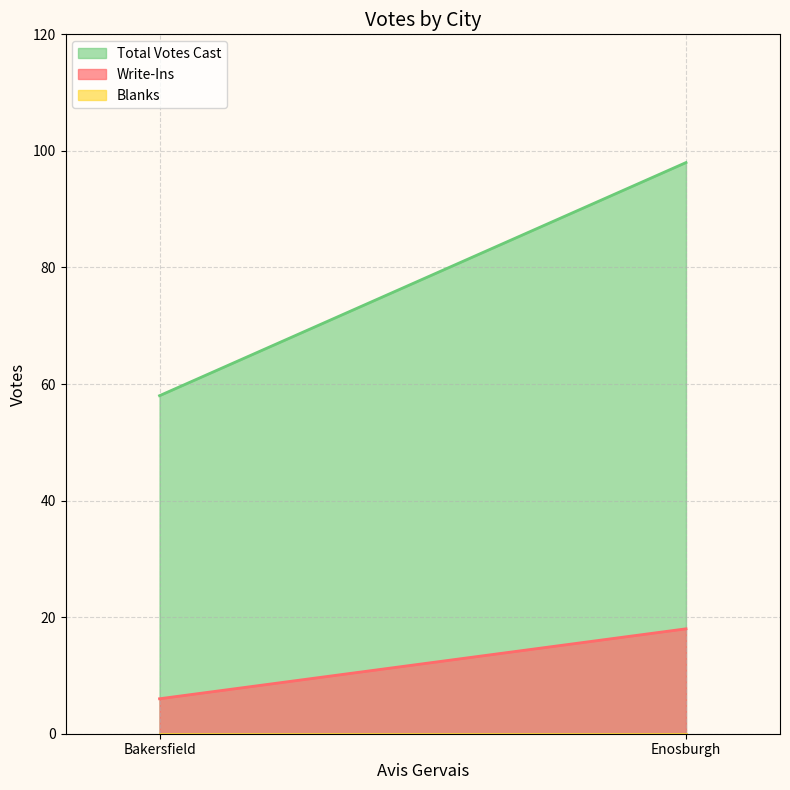

Rank the series by their average value, from highest to lowest.

Total Votes Cast, Write-Ins, Blanks